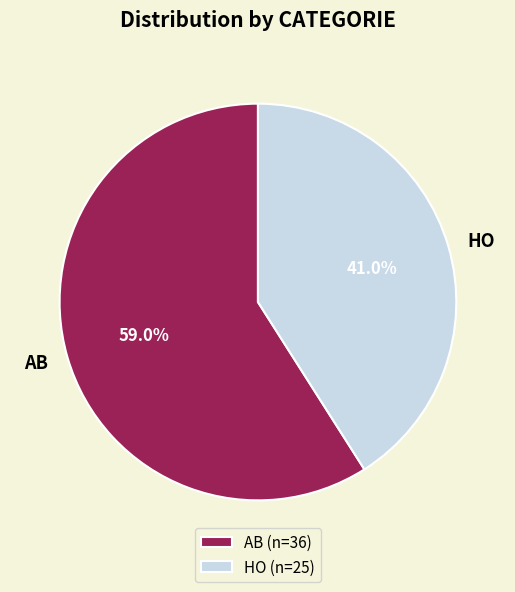

What is the ratio of the value at HO to the value at AB?

0.7